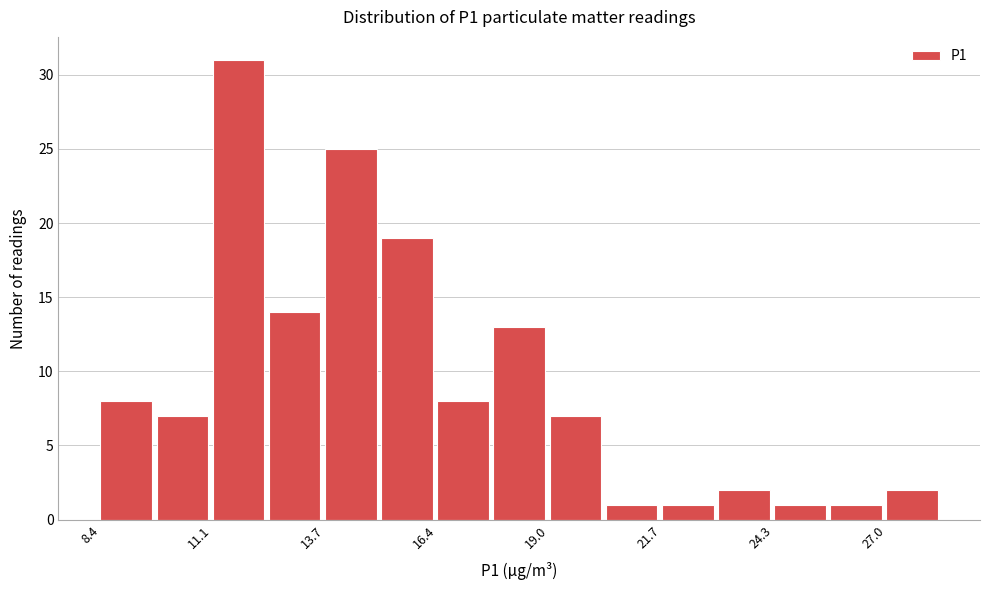

Around what value on the x-axis is the tallest bar? Give the approximate position of its centre, as read against the axis.

11.5